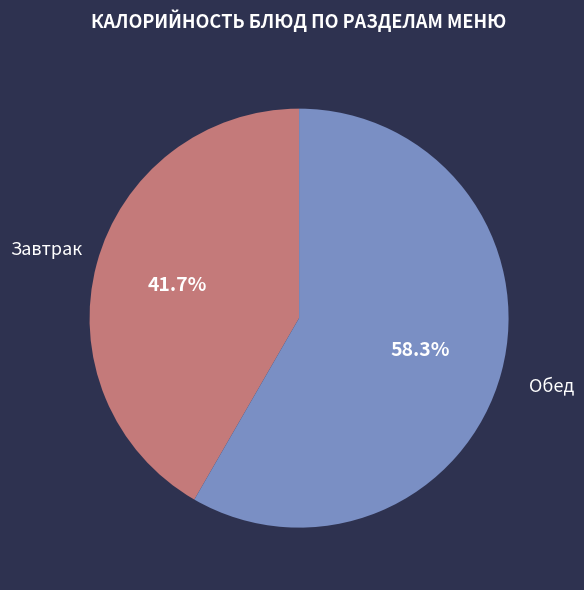

Does any single category account for the majority?

Yes